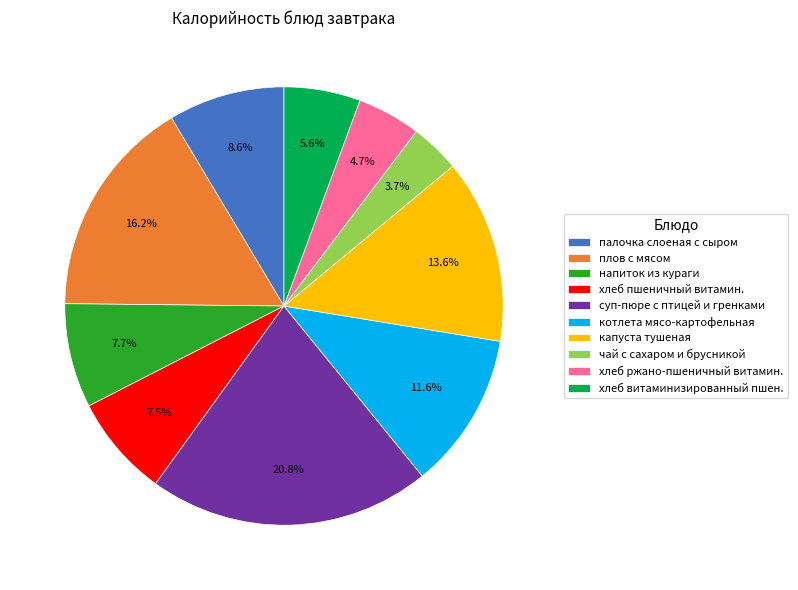

Is there a majority slice in this chart?

No